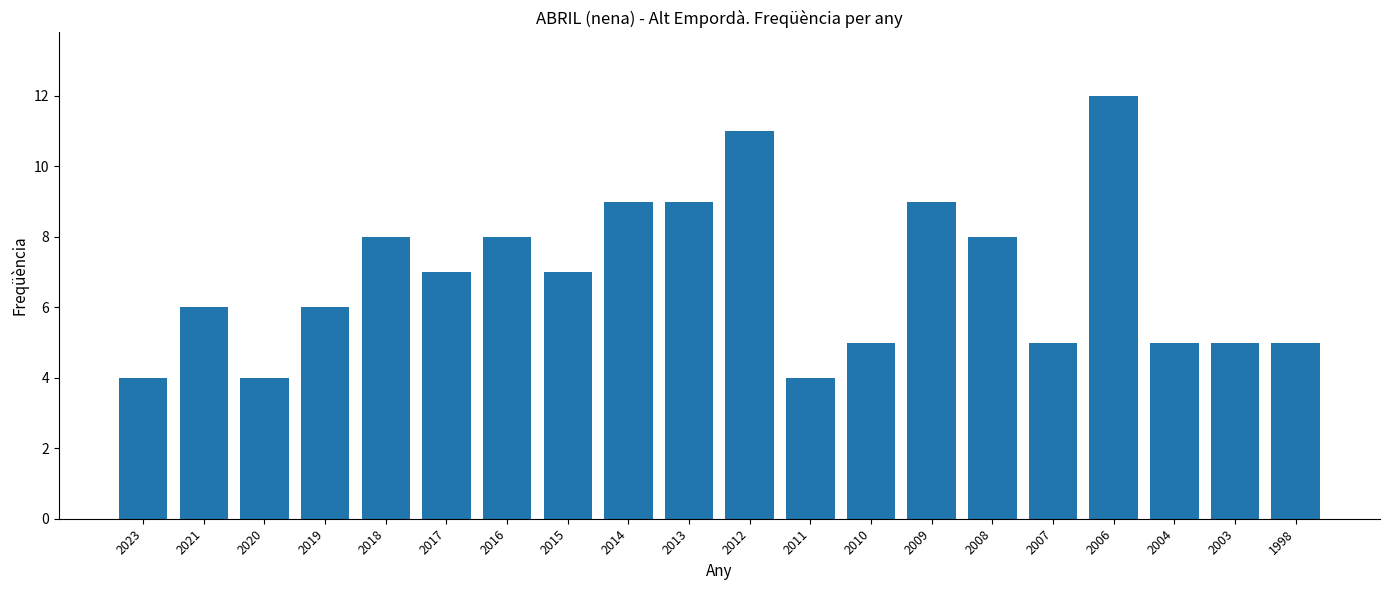

What is the difference between the maximum and minimum values?

8